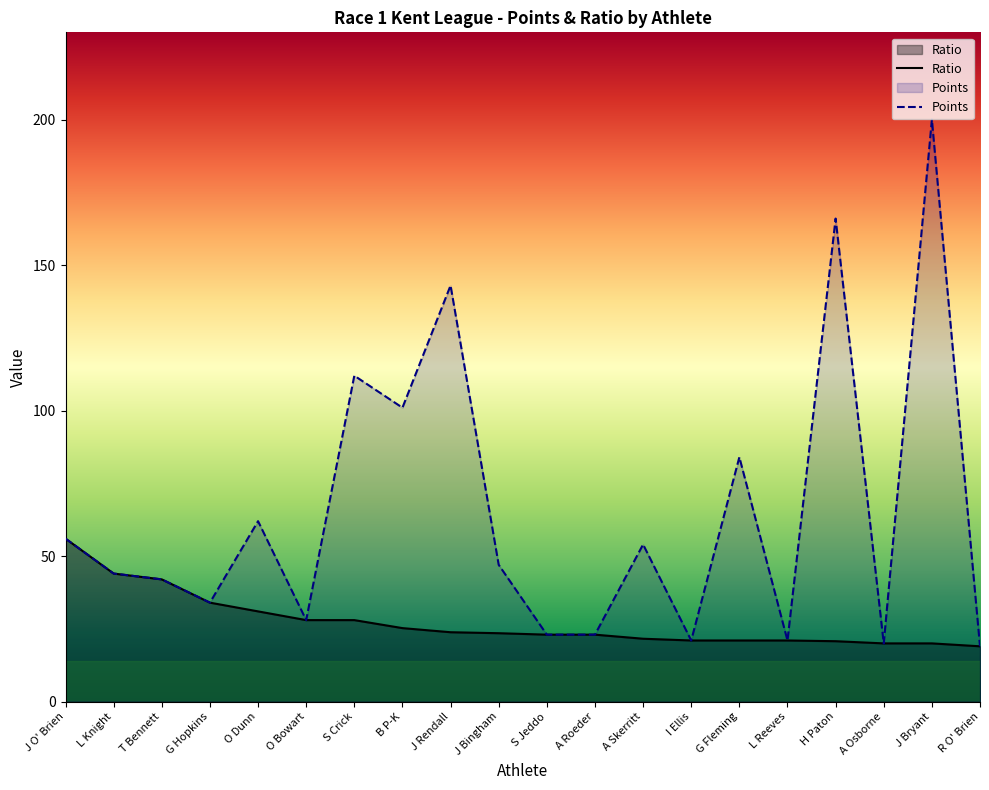

What are all the series names shown in the legend?

Ratio, Points